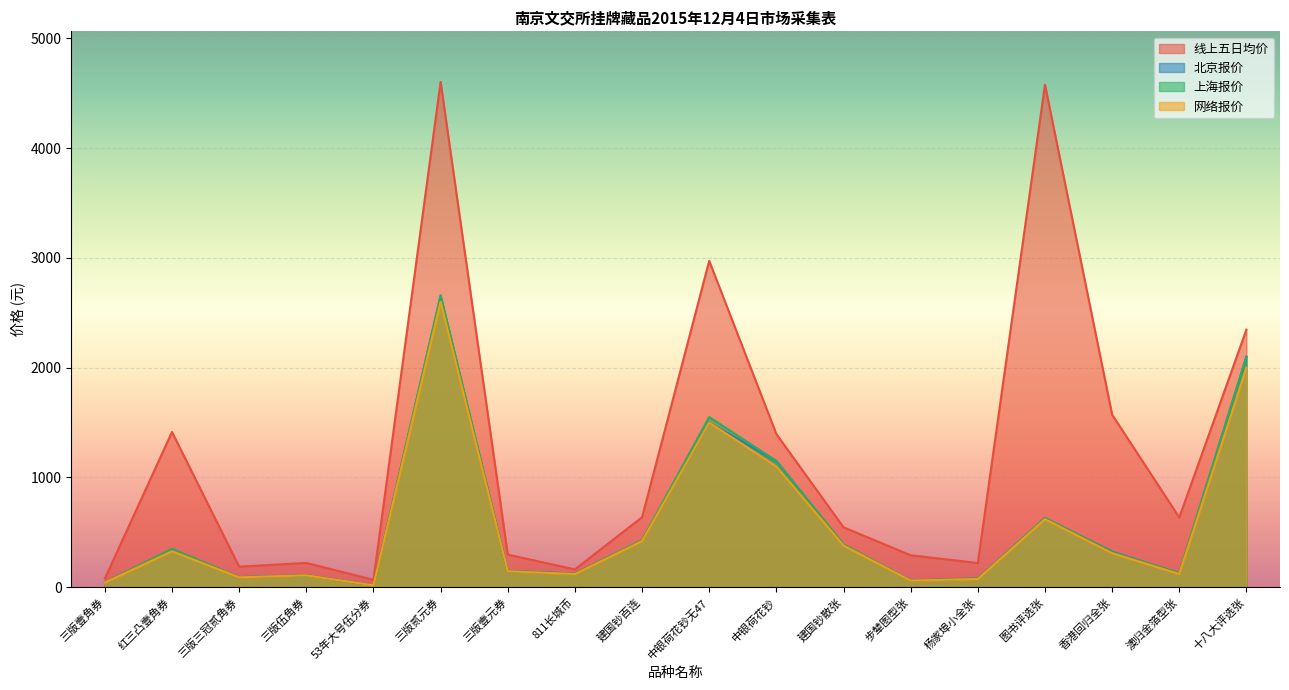

Is the value of 上海报价 at 三版壹元券 greater than the value of 北京报价 at 十八大评选张?

No